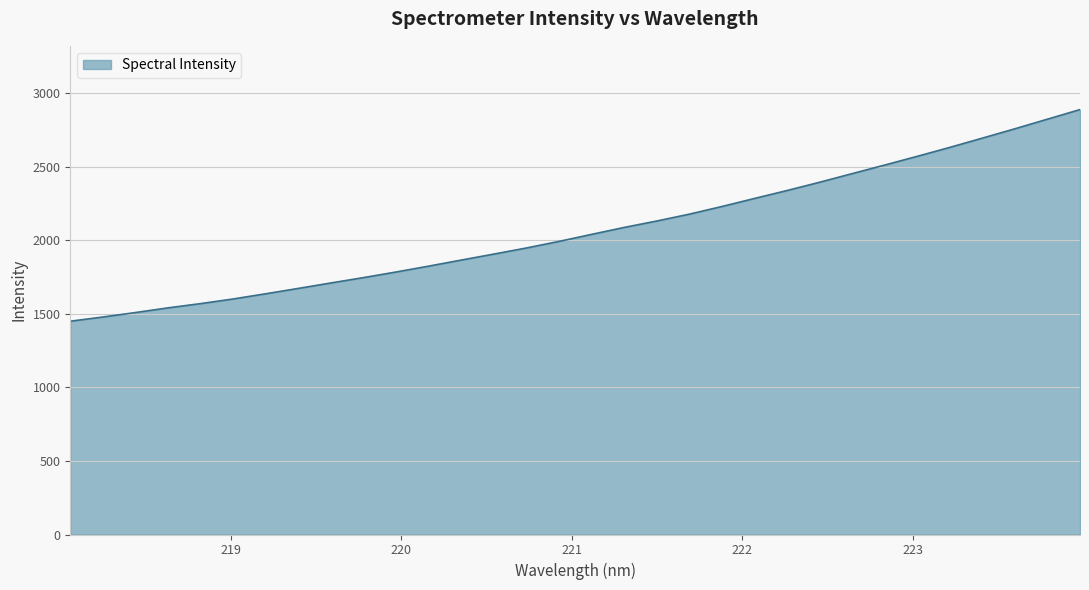

What is the greatest value displayed?

2889.0